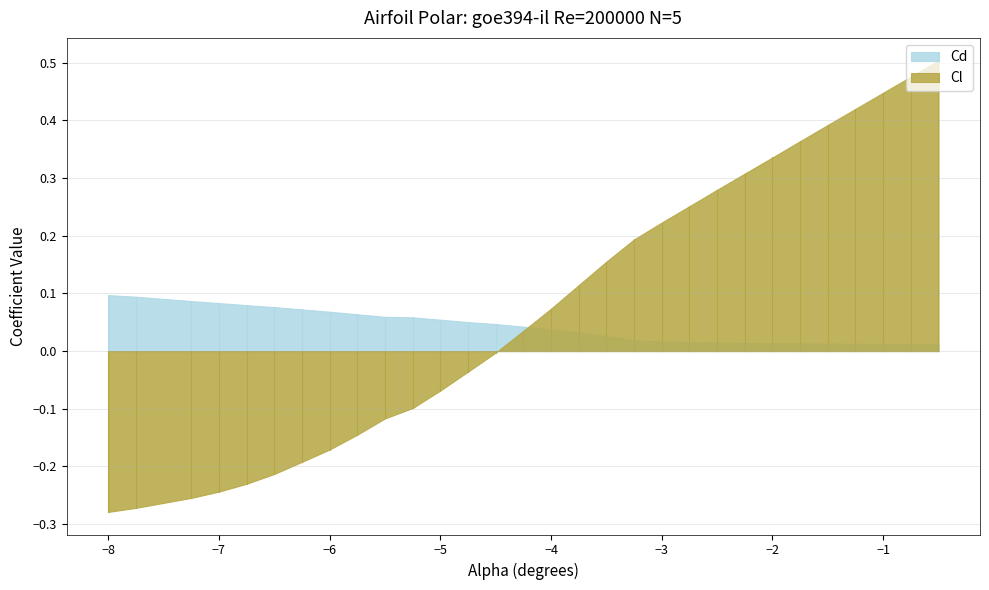

What is the difference between the second highest and second lowest values in the Cd series?

0.1